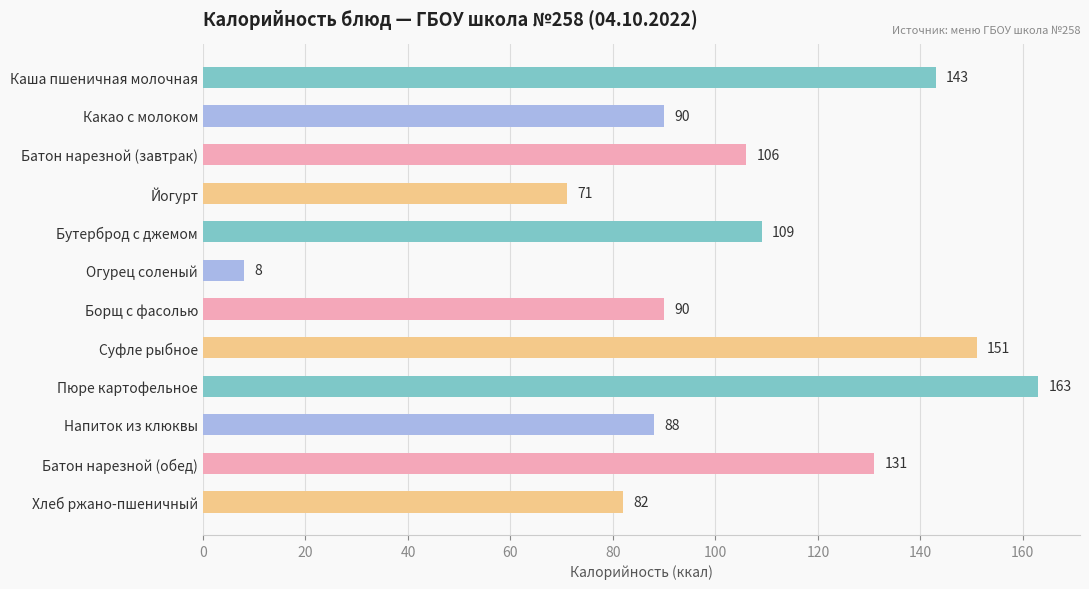

Between Суфле рыбное and Батон нарезной (обед), which is larger?

Суфле рыбное